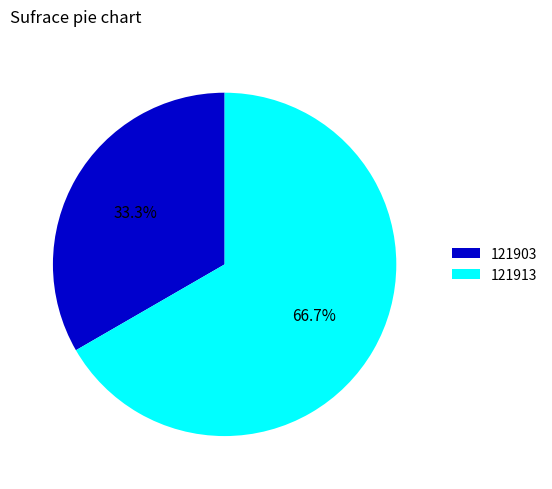

To the nearest percent, what is the difference between the 121903 and 121913 slice percentages?

33%